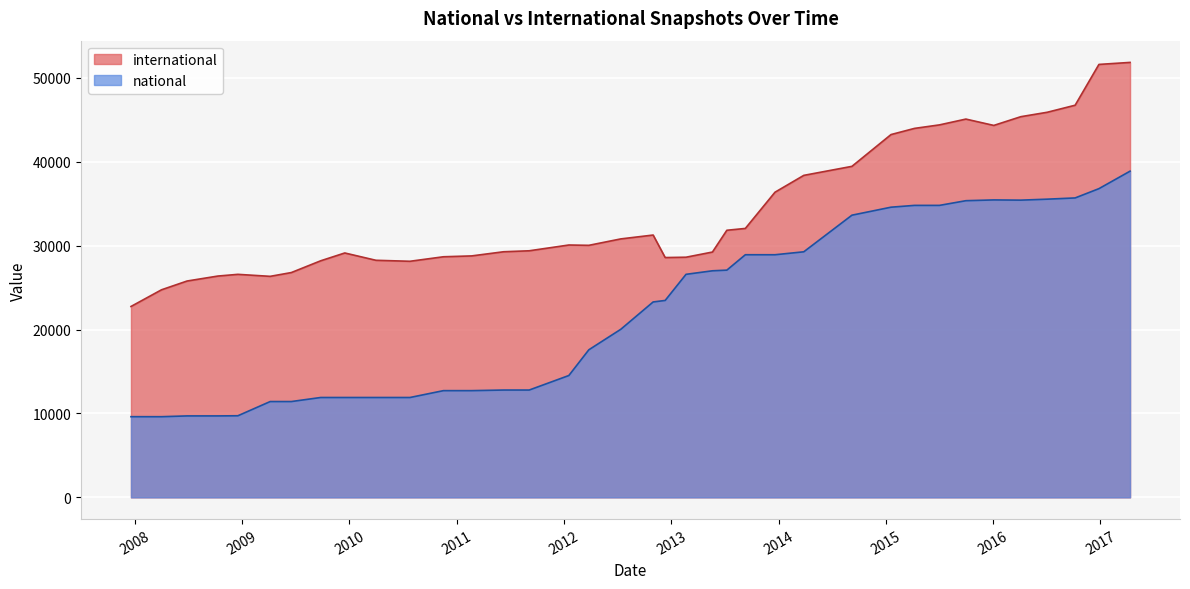

At how many categories does at least one series exceed 15422?

37